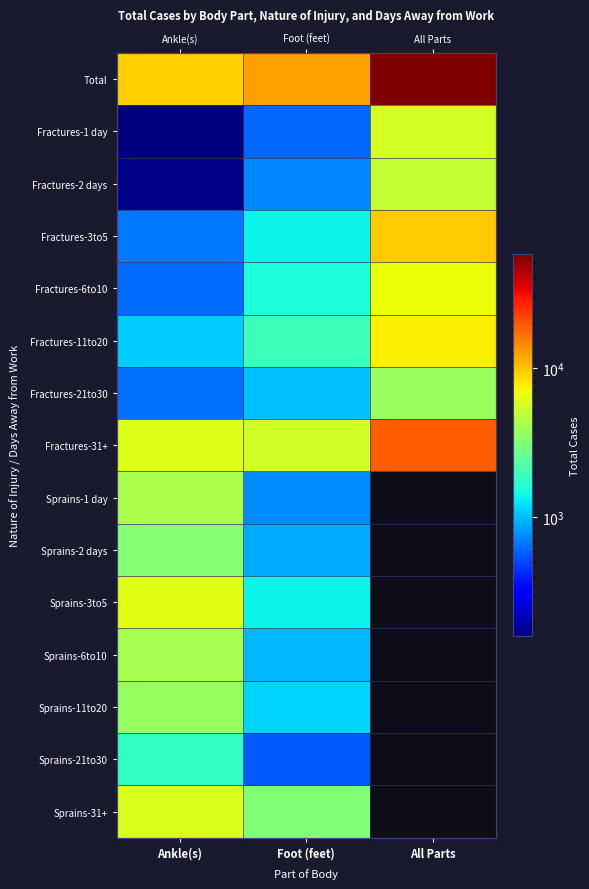

How many series are shown in this chart?

15